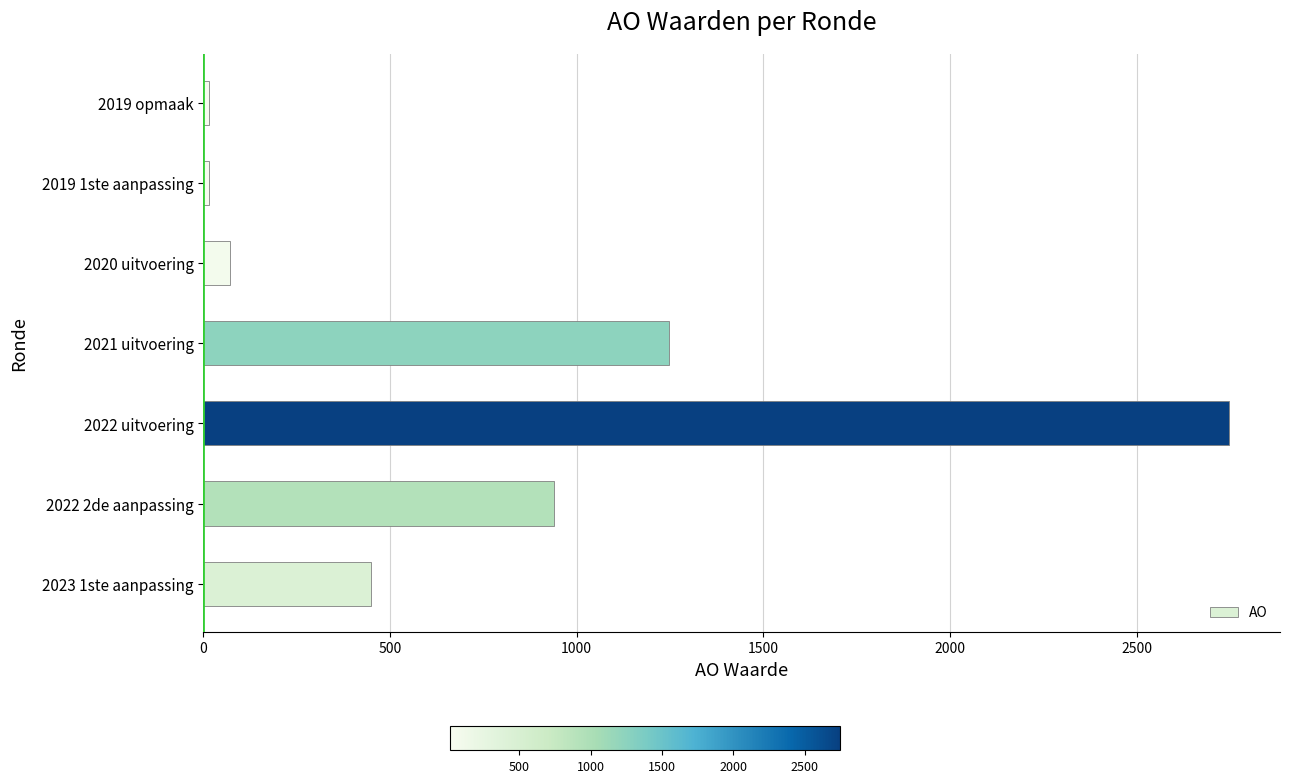

Between 2022 2de aanpassing and 2022 uitvoering, which is larger?

2022 uitvoering